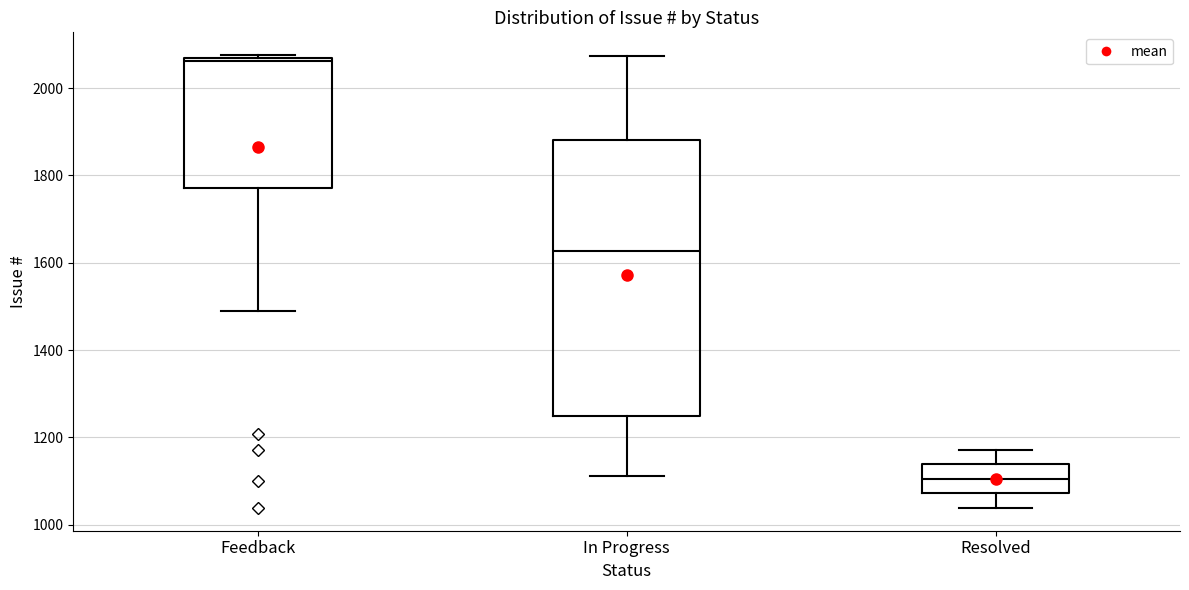

Reading left to right, read every box against the y-axis: the position of its median line, the range the box covers, and the ends of its whiskers. The values are not printed on the chart, so give them approximately, as read against the axis.

Feedback: median 2060 (just below the box's upper edge), box 1780 to 2060, whiskers 1500 to 2080
In Progress: median 1620, box 1240 to 1880, whiskers 1120 to 2080
Resolved: median 1100, box 1080 to 1140, whiskers 1040 to 1180